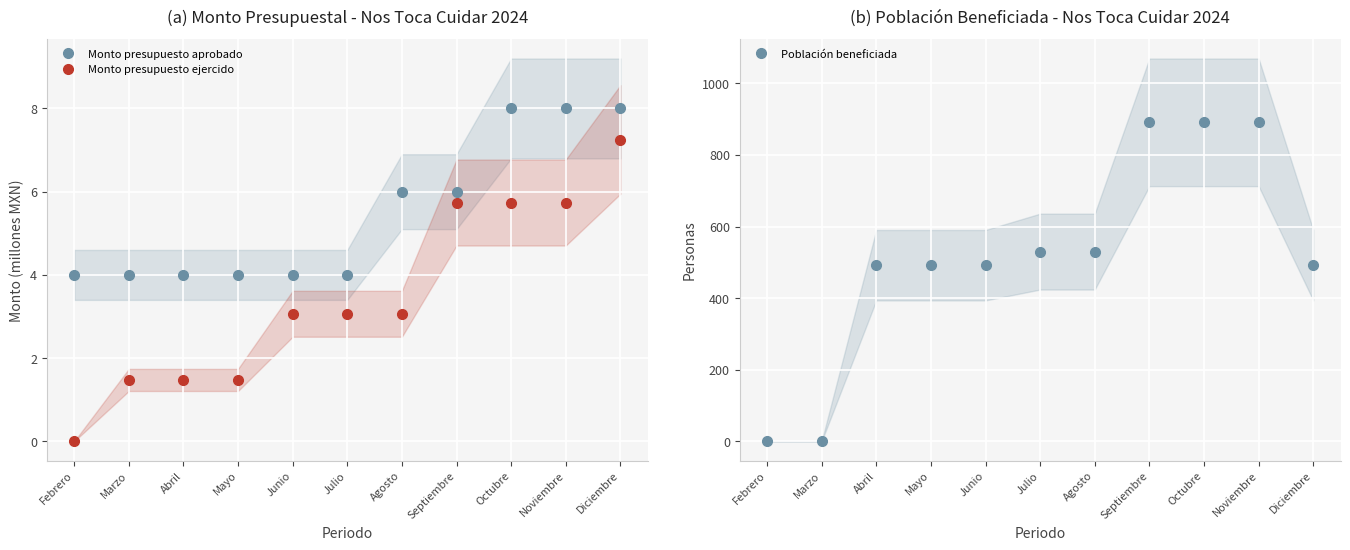

Where does the Monto presupuesto ejercido series first go above 3?

Junio